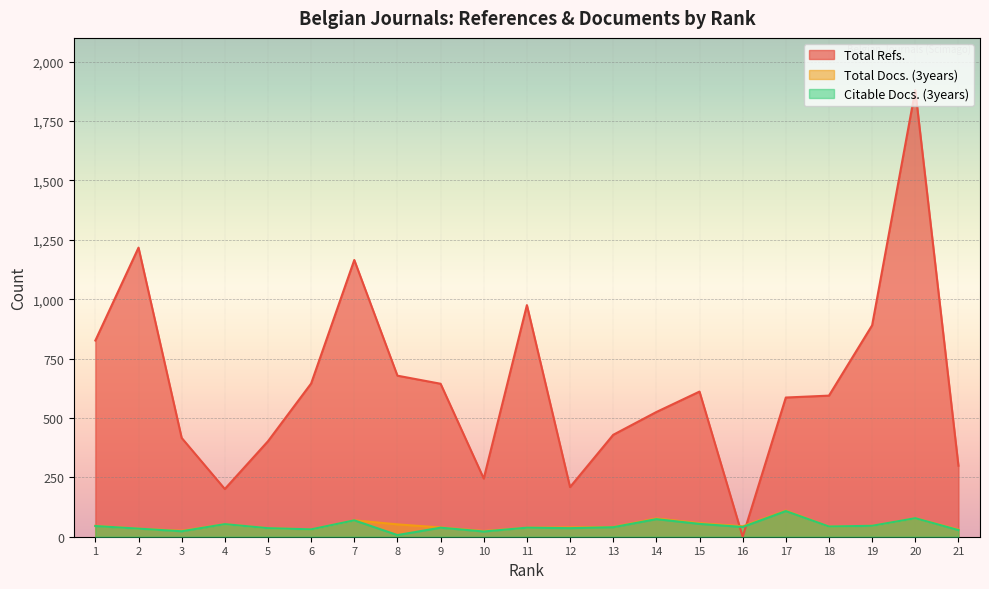

What is the maximum value for Total Docs. (3years)?

110